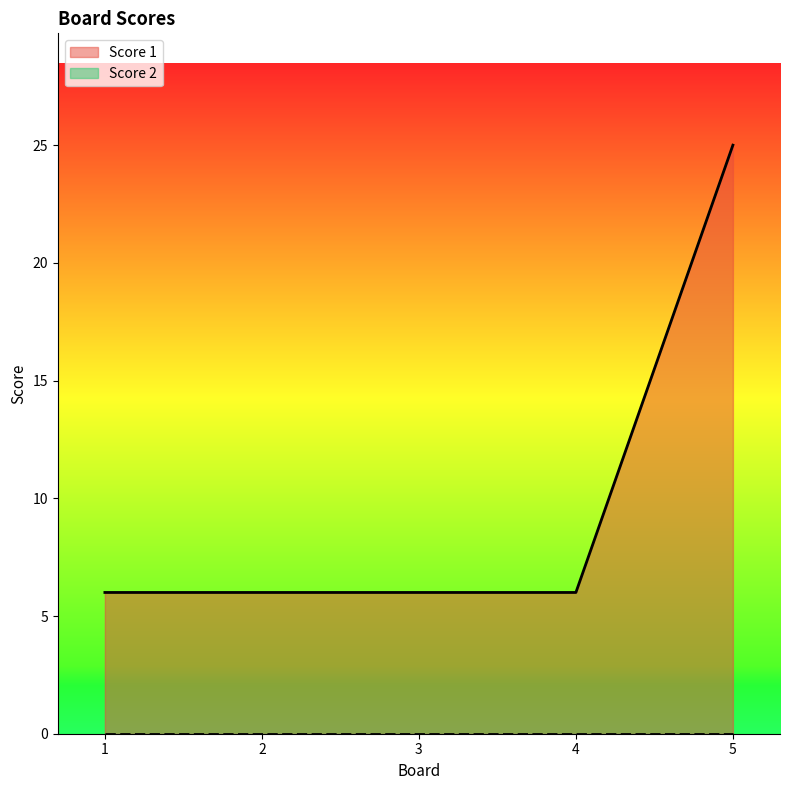

Reading left to right, transcribe all the data shown in this chart.

6	6	6	6	25